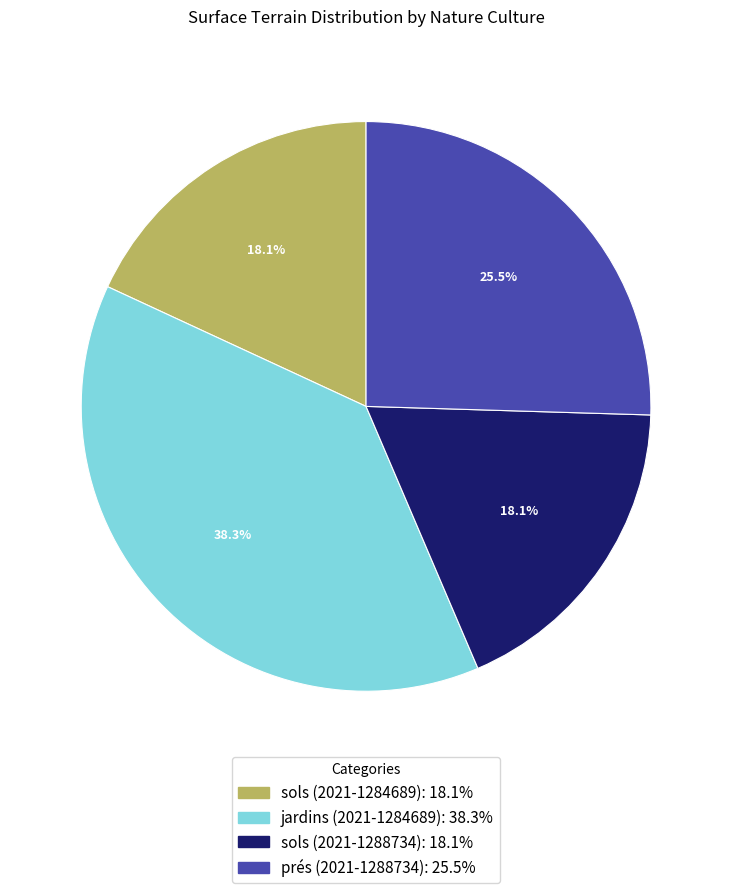

Does any single category account for the majority?

No